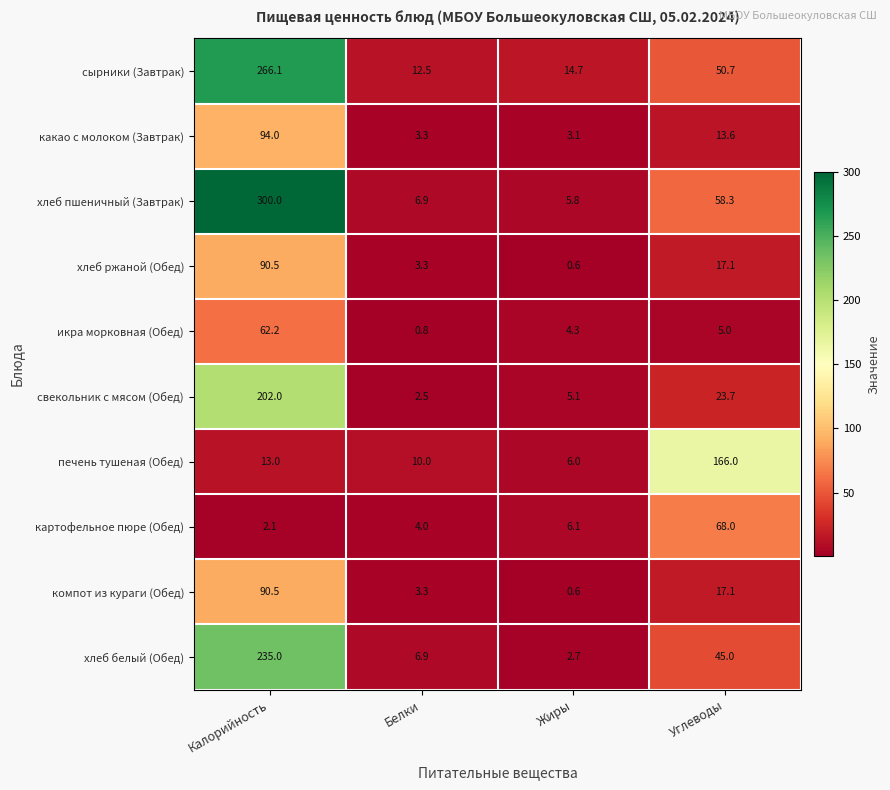

What is the difference between the сырники (Завтрак) values at Белки and Калорийность?

253.6